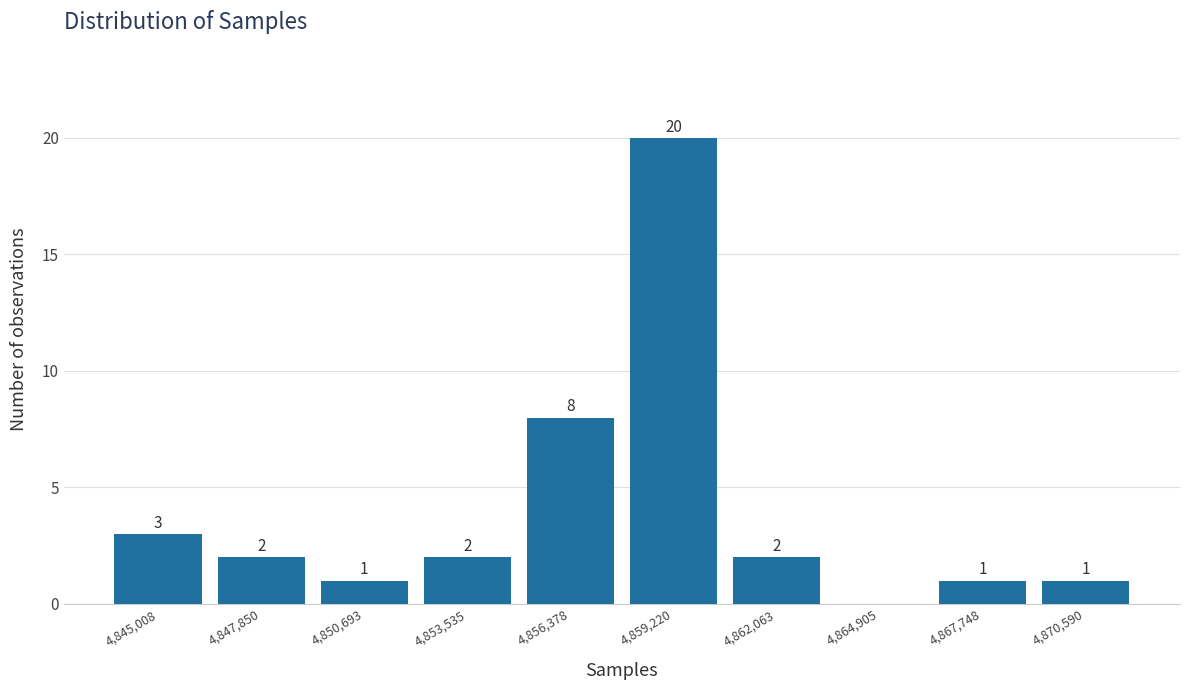

Reading left to right, list all the values displayed in this chart.

4,845,008=3	4,847,850=2	4,850,693=1	4,853,535=2	4,856,378=8	4,859,220=20	4,862,063=2	4,864,905=0	4,867,748=1	4,870,590=1